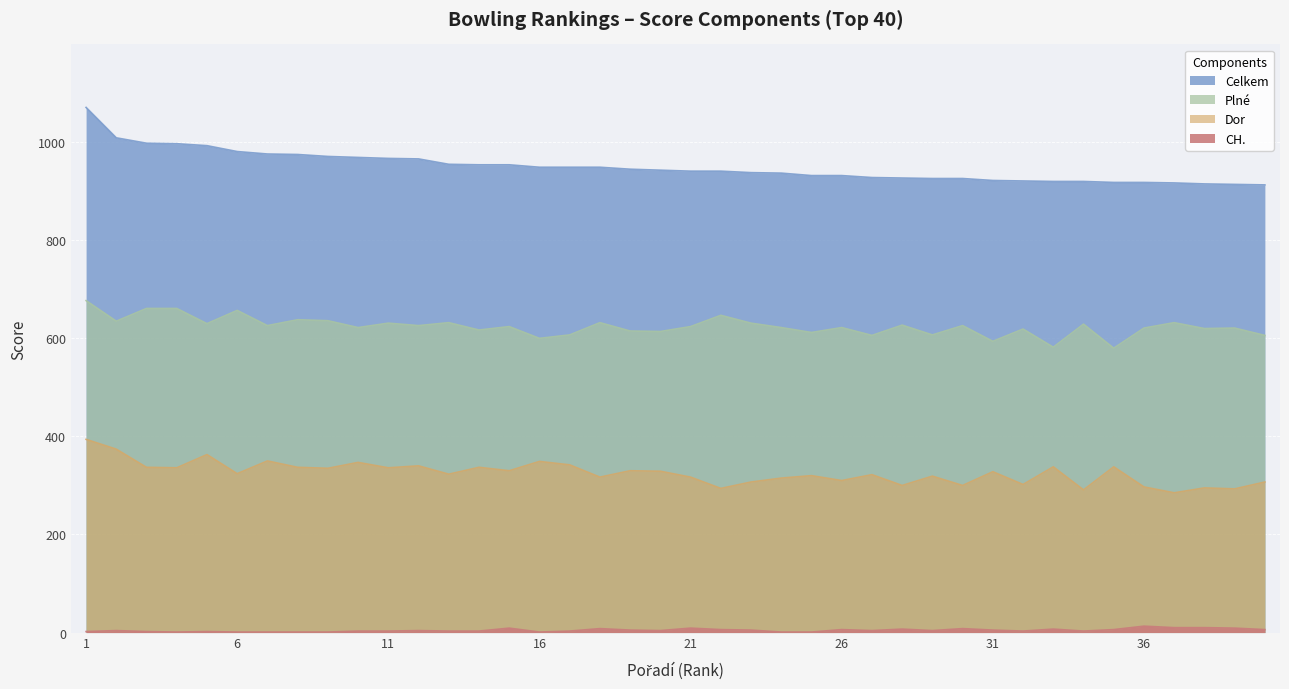

At which category does the chart reach its peak across all series?

1